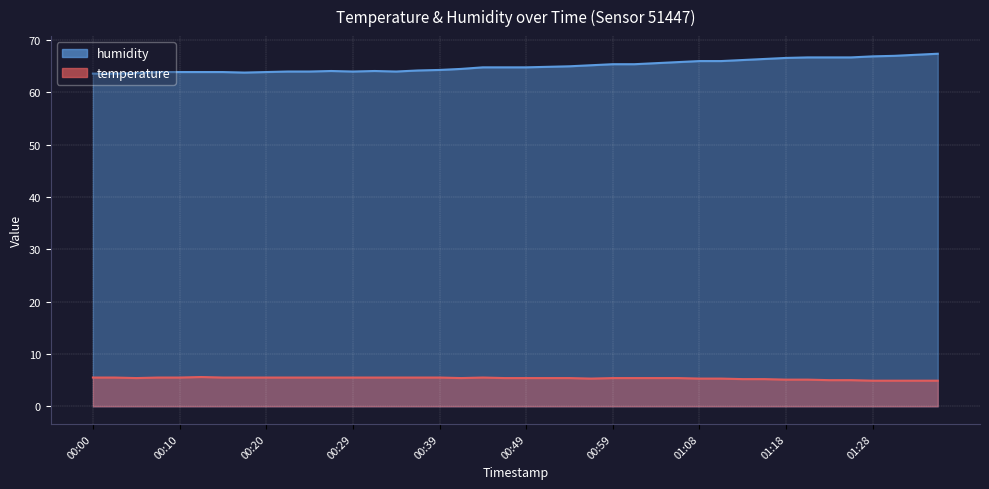

True or false: temperature and humidity intersect in this chart.

False